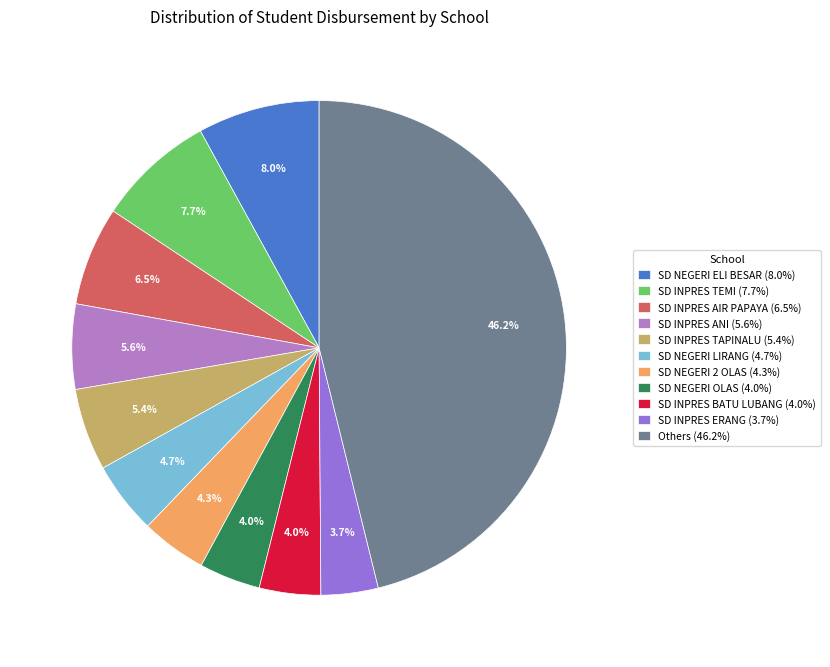

Combined, do SD INPRES AIR PAPAYA (6.5%) and SD INPRES TAPINALU (5.4%) account for over 50%?

No